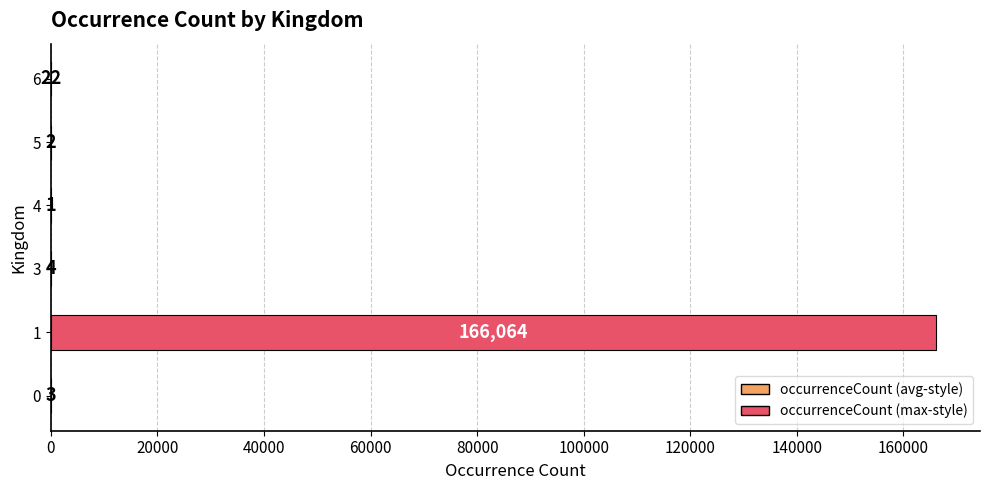

What is the average value?

27683